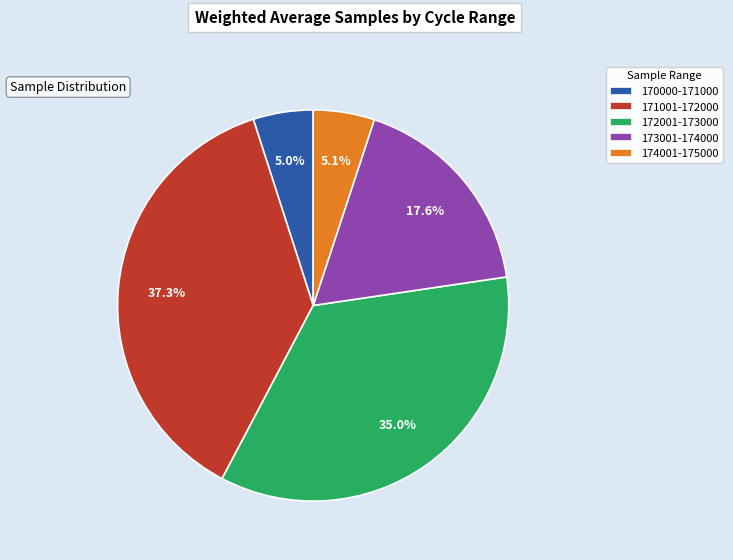

What is the largest slice in the pie chart?

171001-172000